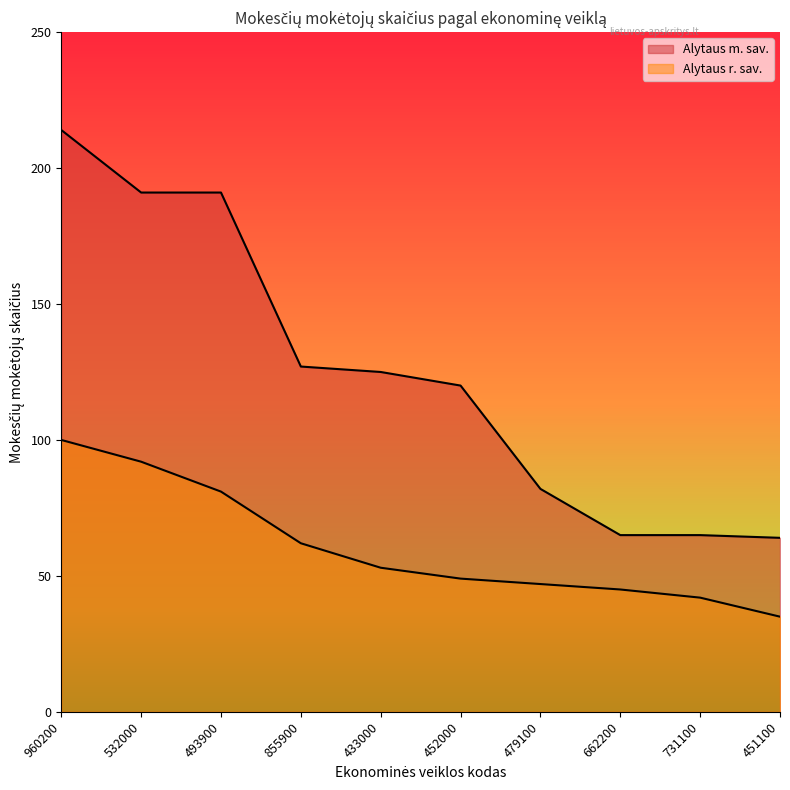

Which has a higher value, 433000 or 479100?

433000